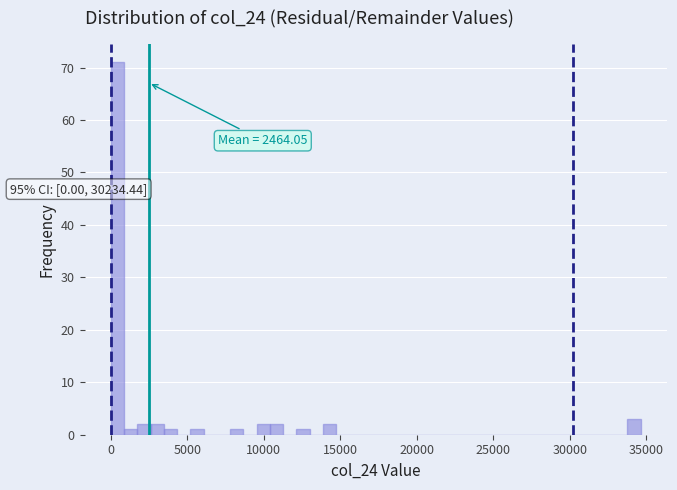

Around what value on the x-axis is the tallest bar? Give the approximate position of its centre, as read against the axis.

500